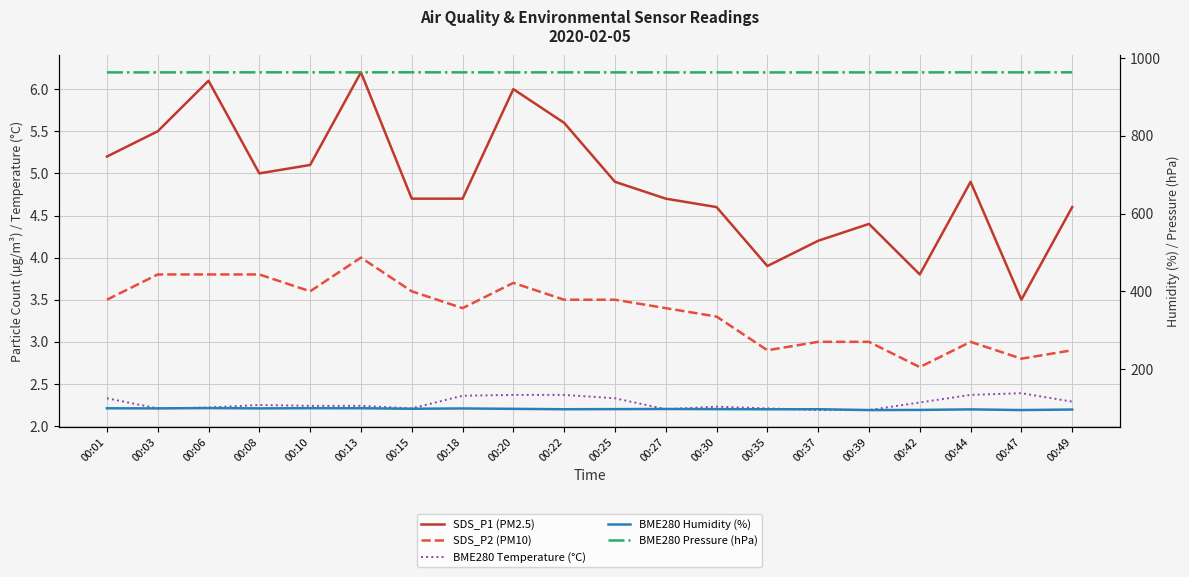

Reading right to left, what are all the values shown in this chart?

SDS_P1 (PM2.5): 4.6	3.5	4.9	3.8	4.4	4.2	3.9	4.6	4.7	4.9	5.6	6.0	4.7	4.7	6.2	5.1	5.0	6.1	5.5	5.2
SDS_P2 (PM10): 2.9	2.8	3.0	2.7	3.0	3.0	2.9	3.3	3.4	3.5	3.5	3.7	3.4	3.6	4.0	3.6	3.8	3.8	3.8	3.5
BME280 Temperature (°C): 2.3	2.4	2.4	2.3	2.2	2.2	2.2	2.2	2.2	2.3	2.4	2.4	2.4	2.2	2.2	2.2	2.2	2.2	2.2	2.3
BME280 Humidity (%): 96.3	94.9	96.6	95.3	94.9	97.1	96.9	97.3	97.7	97.3	97.0	98.1	99.1	98.3	99.6	99.7	99.2	100.0	99.2	99.5
BME280 Pressure (hPa): 963.4	963.3	963.3	963.2	963.2	963.2	963.2	963.2	963.2	963.2	963.3	963.2	963.3	963.4	963.3	963.3	963.4	963.3	963.2	963.2